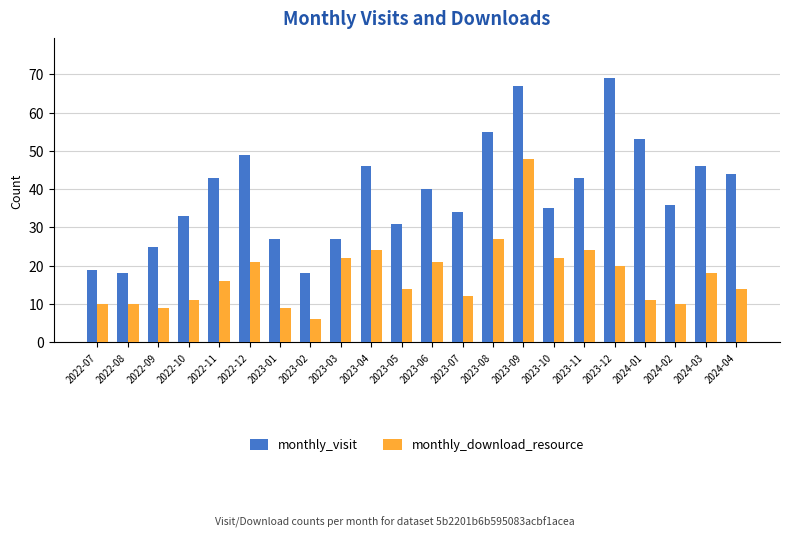

Reading left to right, what are all the values shown in this chart?

monthly_visit: 2022-07=19	2022-08=18	2022-09=25	2022-10=33	2022-11=43	2022-12=49	2023-01=27	2023-02=18	2023-03=27	2023-04=46	2023-05=31	2023-06=40	2023-07=34	2023-08=55	2023-09=67	2023-10=35	2023-11=43	2023-12=69	2024-01=53	2024-02=36	2024-03=46	2024-04=44
monthly_download_resource: 2022-07=10	2022-08=10	2022-09=9	2022-10=11	2022-11=16	2022-12=21	2023-01=9	2023-02=6	2023-03=22	2023-04=24	2023-05=14	2023-06=21	2023-07=12	2023-08=27	2023-09=48	2023-10=22	2023-11=24	2023-12=20	2024-01=11	2024-02=10	2024-03=18	2024-04=14